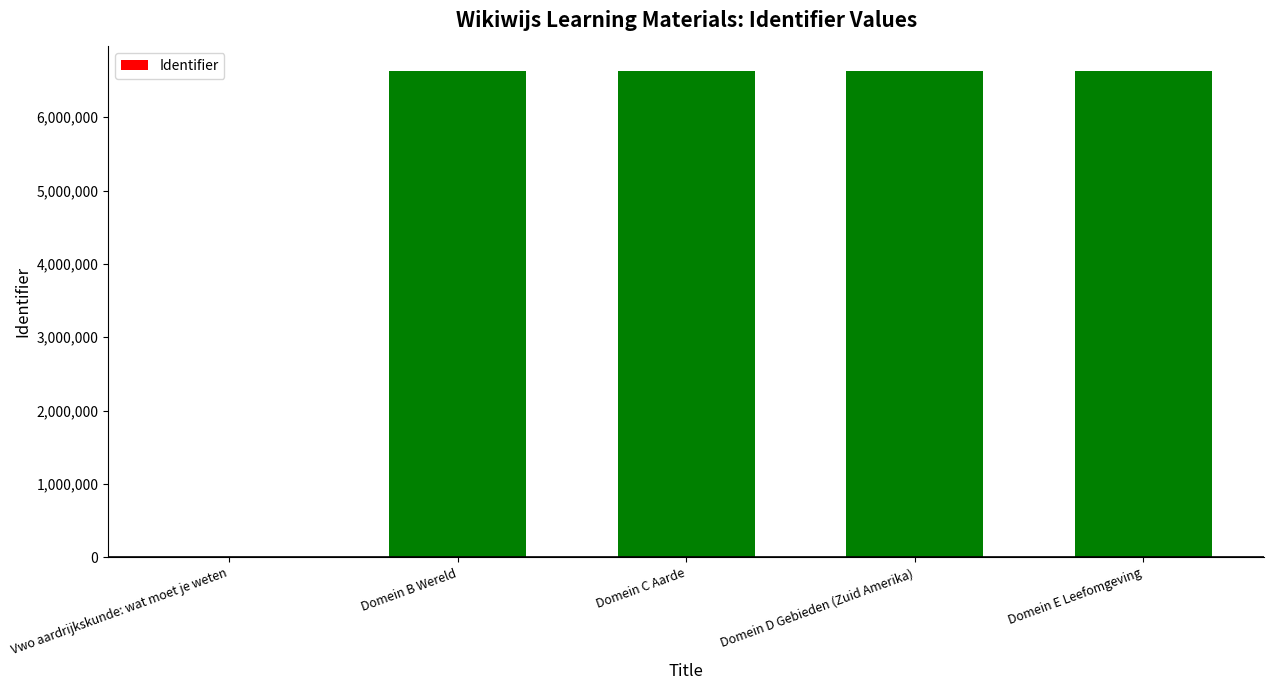

What is the greatest value displayed?

6633696